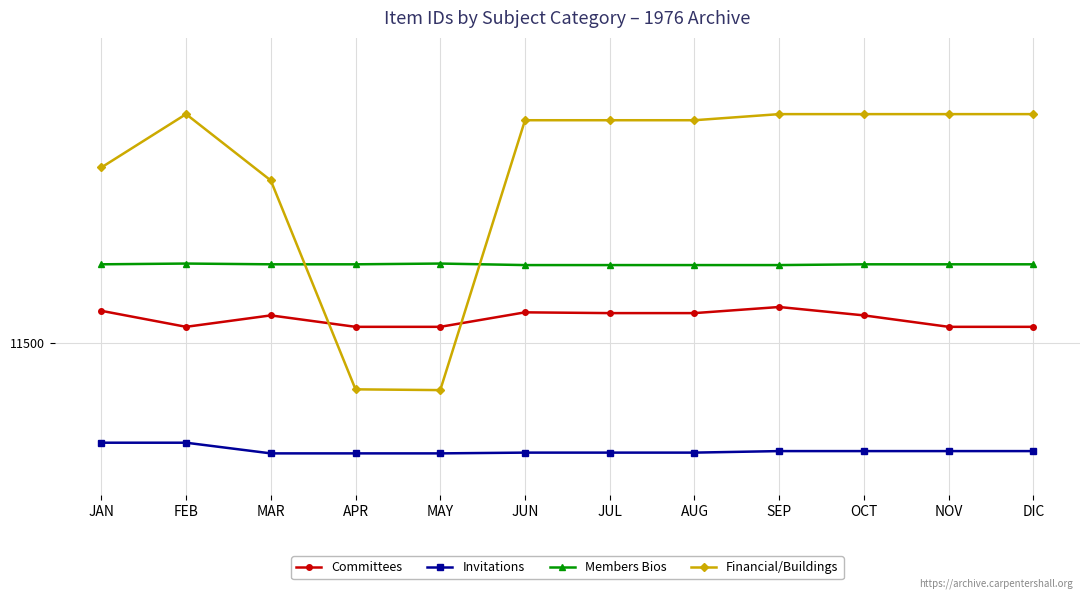

How many interior local peaks does the Members Bios series have?

2